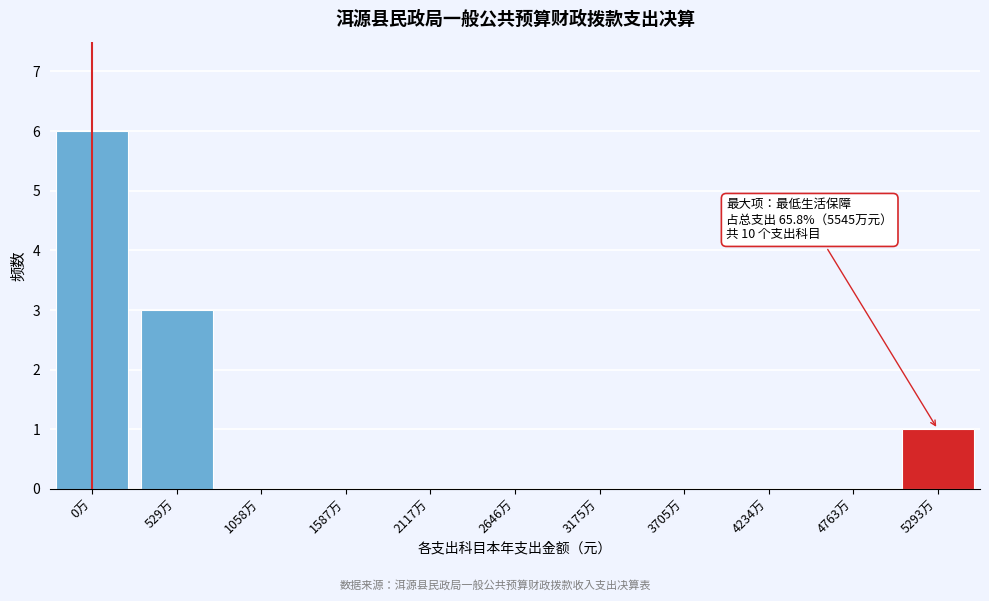

Reading right to left, extract all data points from this chart.

5293万=1	4763万=0	4234万=0	3705万=0	3175万=0	2646万=0	2117万=0	1587万=0	1058万=0	529万=3	0万=6